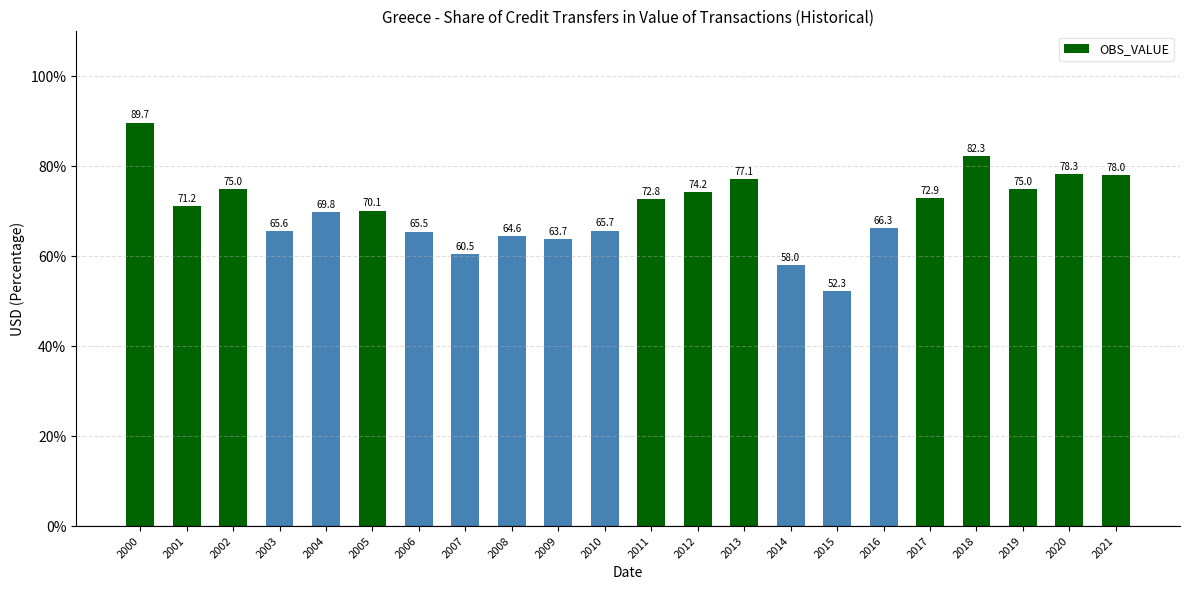

Does the chart contain stacked bars?

No